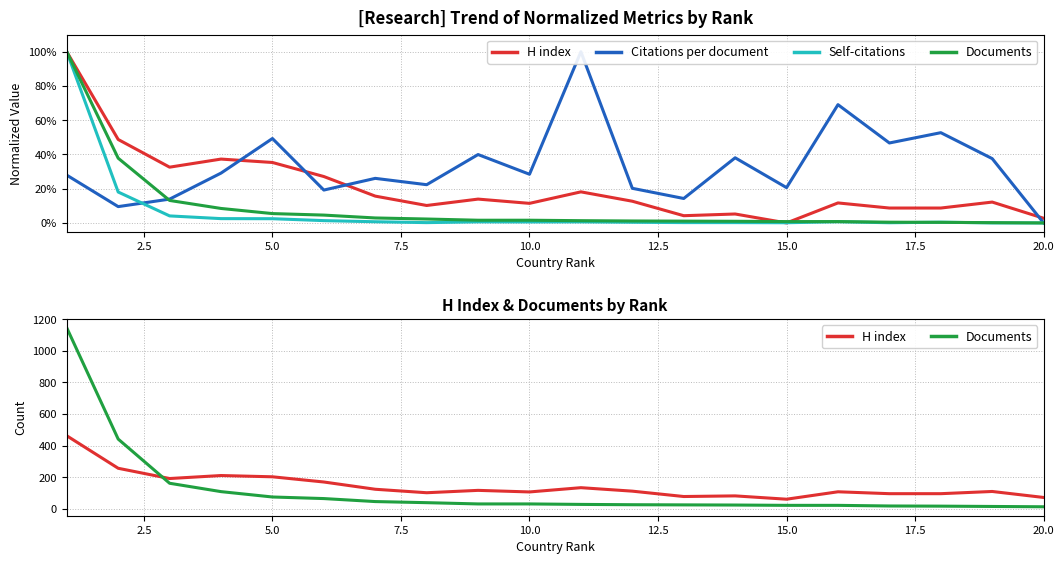

Reading left to right, list all the values displayed in this chart.

H index: 462.0	256.0	191.0	210.0	202.0	169.0	123.0	101.0	116.0	106.0	133.0	111.0	77.0	81.0	60.0	107.0	95.0	95.0	109.0	71.0
Citations per document: 0.3	0.1	0.1	0.3	0.5	0.2	0.3	0.2	0.4	0.3	1.0	0.2	0.1	0.4	0.2	0.7	0.5	0.5	0.4	0.0
Self-citations: 1.0	0.2	0.0	0.0	0.0	0.0	0.0	0.0	0.0	0.0	0.0	0.0	0.0	0.0	0.0	0.0	0.0	0.0	0.0	0.0
Documents: 1146.0	441.0	161.0	108.0	74.0	64.0	45.0	38.0	30.0	30.0	27.0	25.0	24.0	23.0	21.0	21.0	17.0	16.0	14.0	12.0